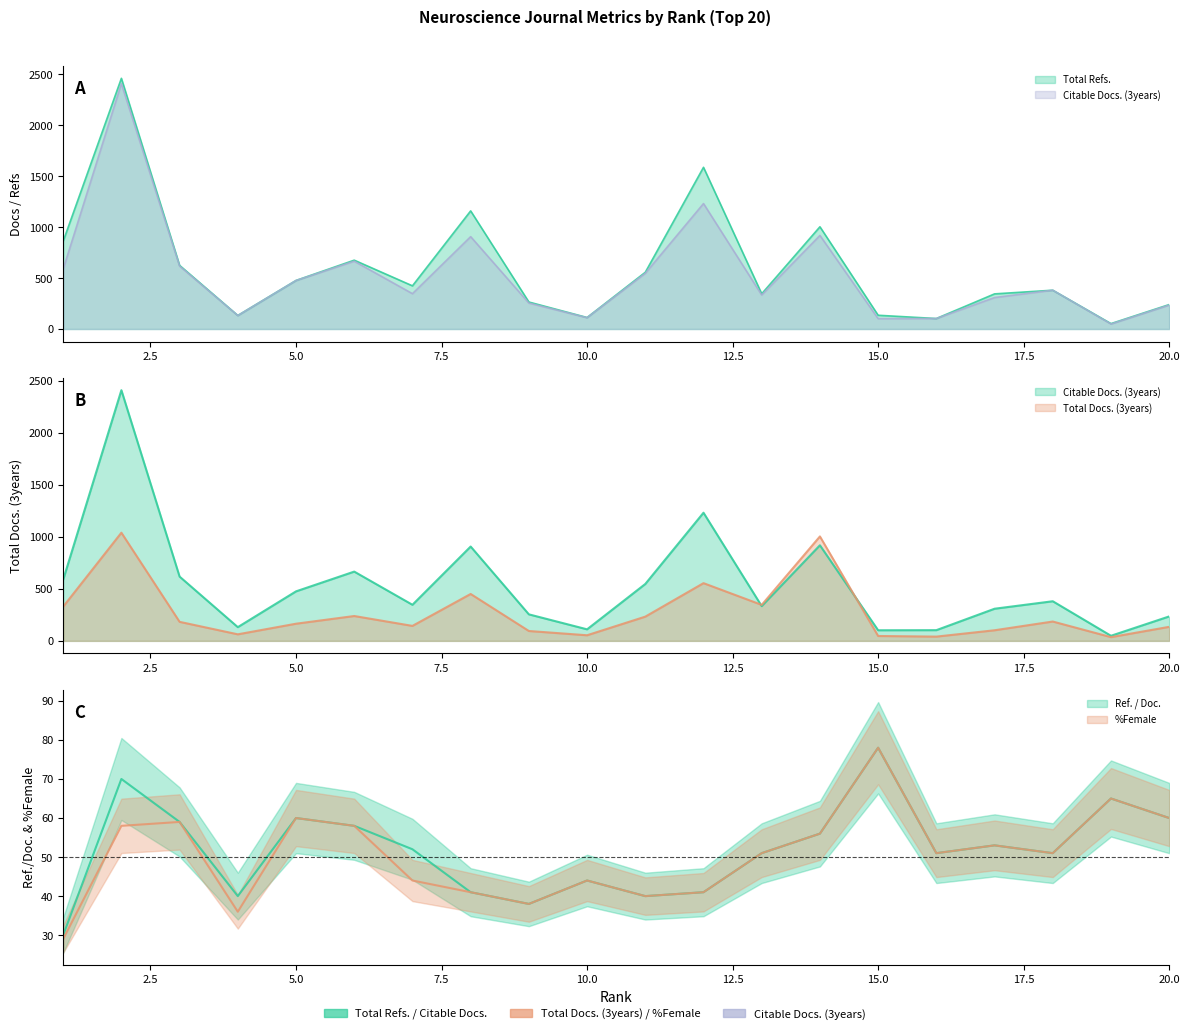

Which series has the largest total across all categories?

Total Refs.